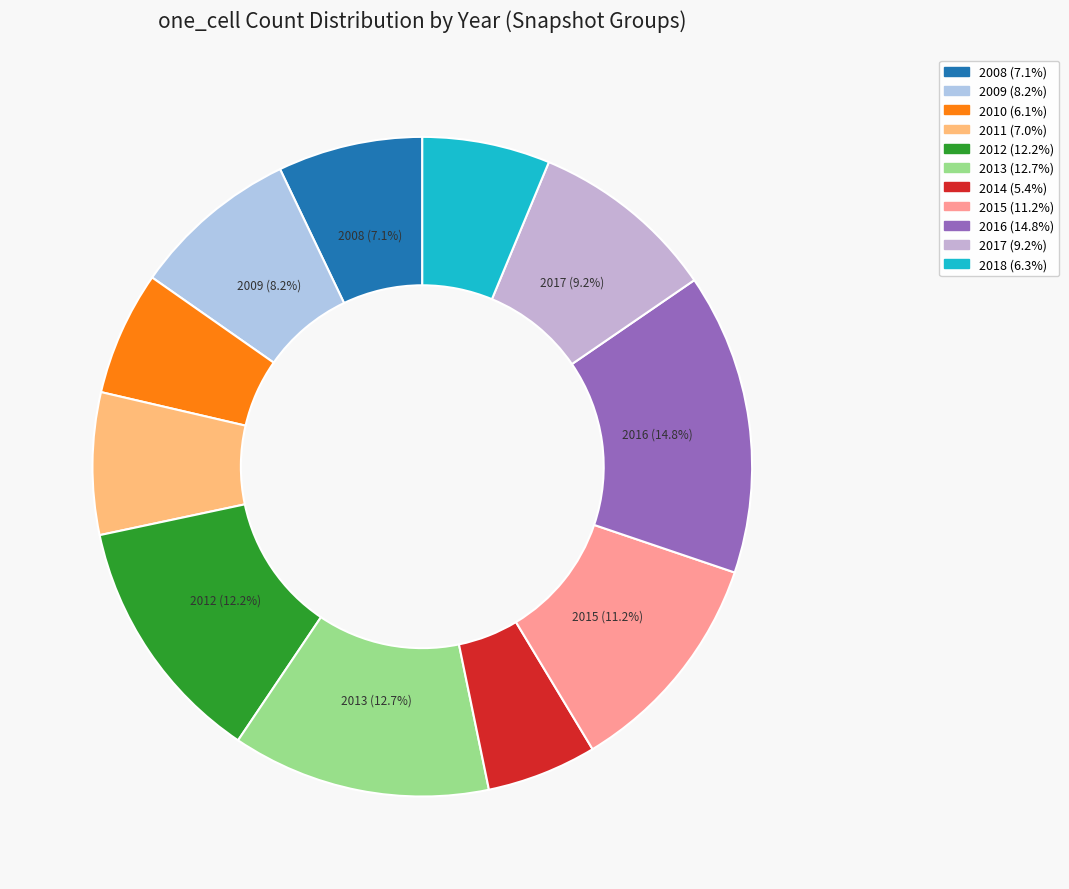

To the nearest percent, what is the difference between the largest and smallest slice percentages?

9%